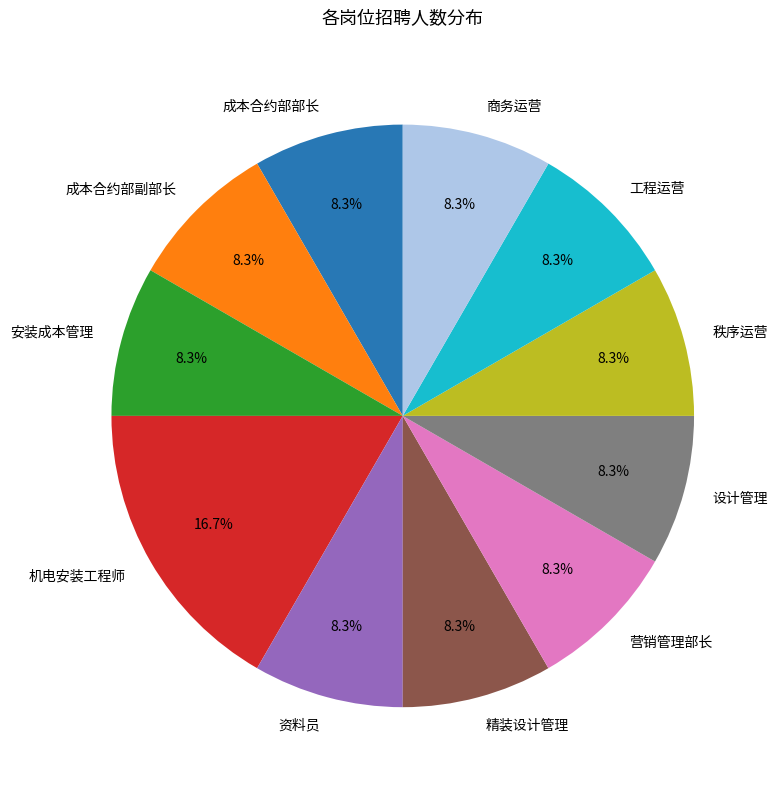

Does 营销管理部长 represent more than half of the total?

No